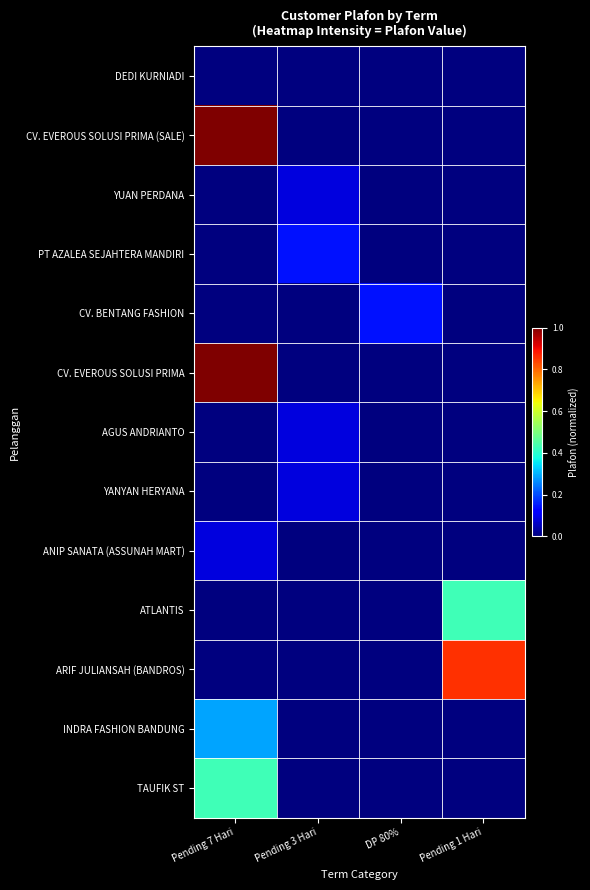

Count the number of categories in the chart.

4